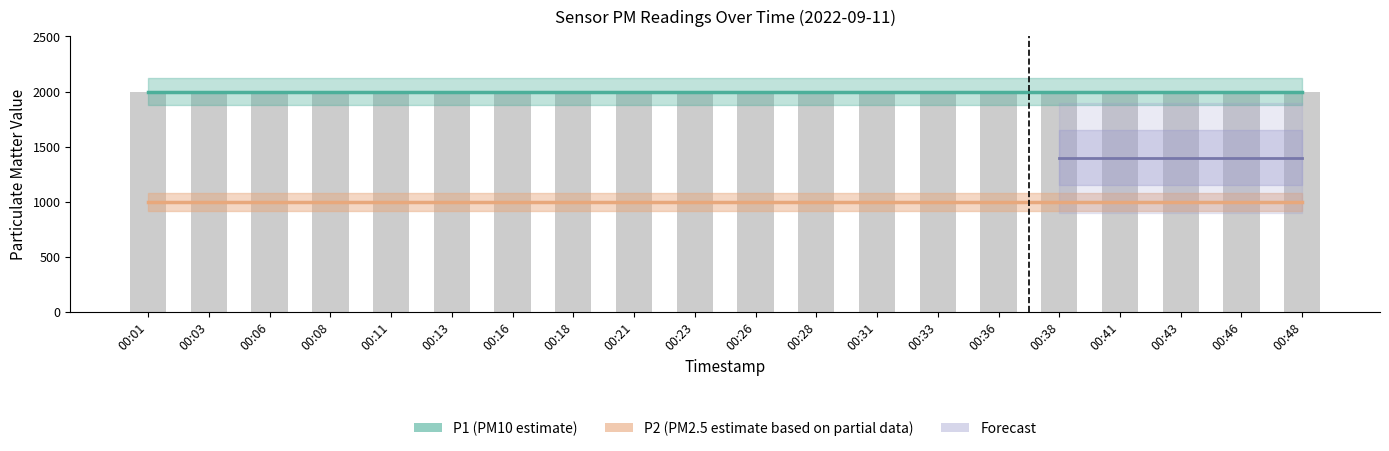

The value of P2 at 00:23 is 347.7. True or false?

False